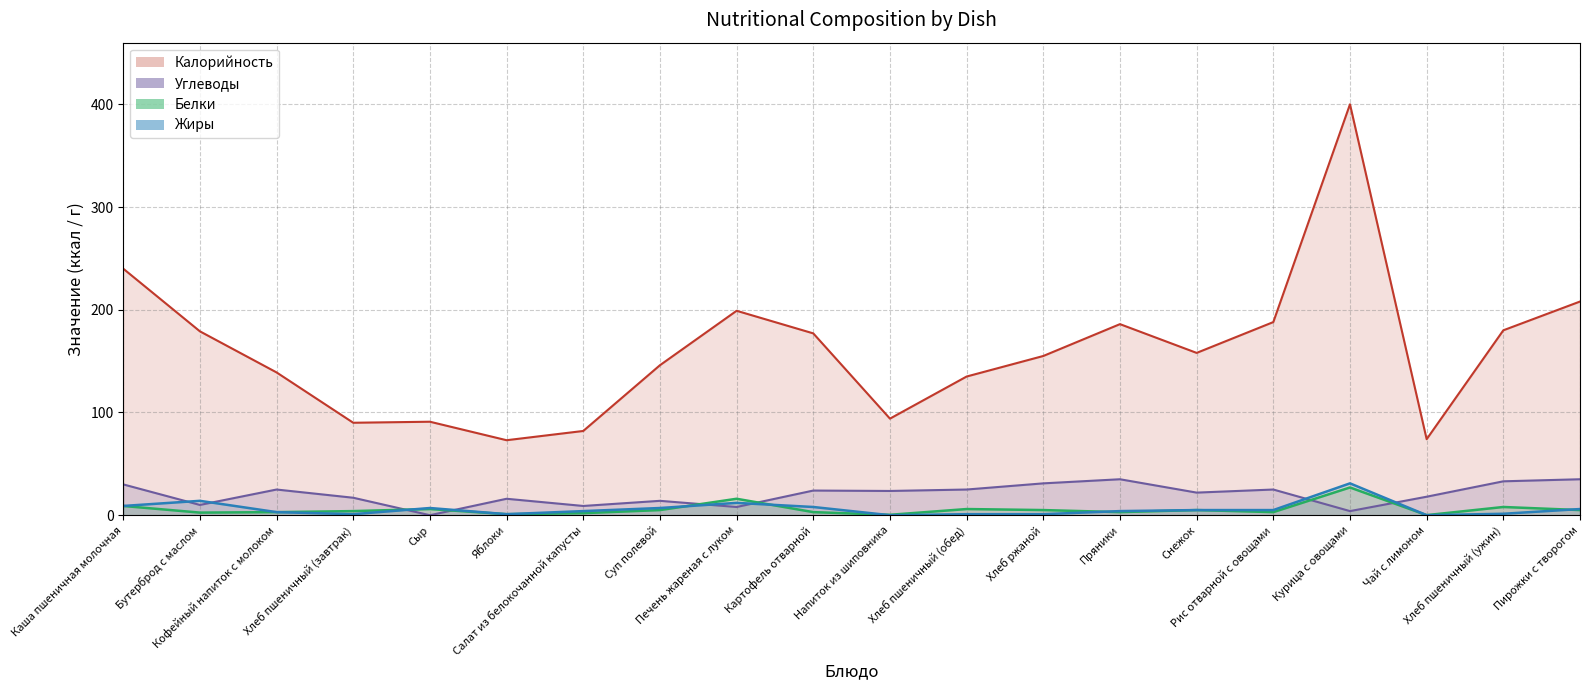

What is the sum of the Жиры values at Пирожки с творогом and Хлеб пшеничный (обед)?

7.0